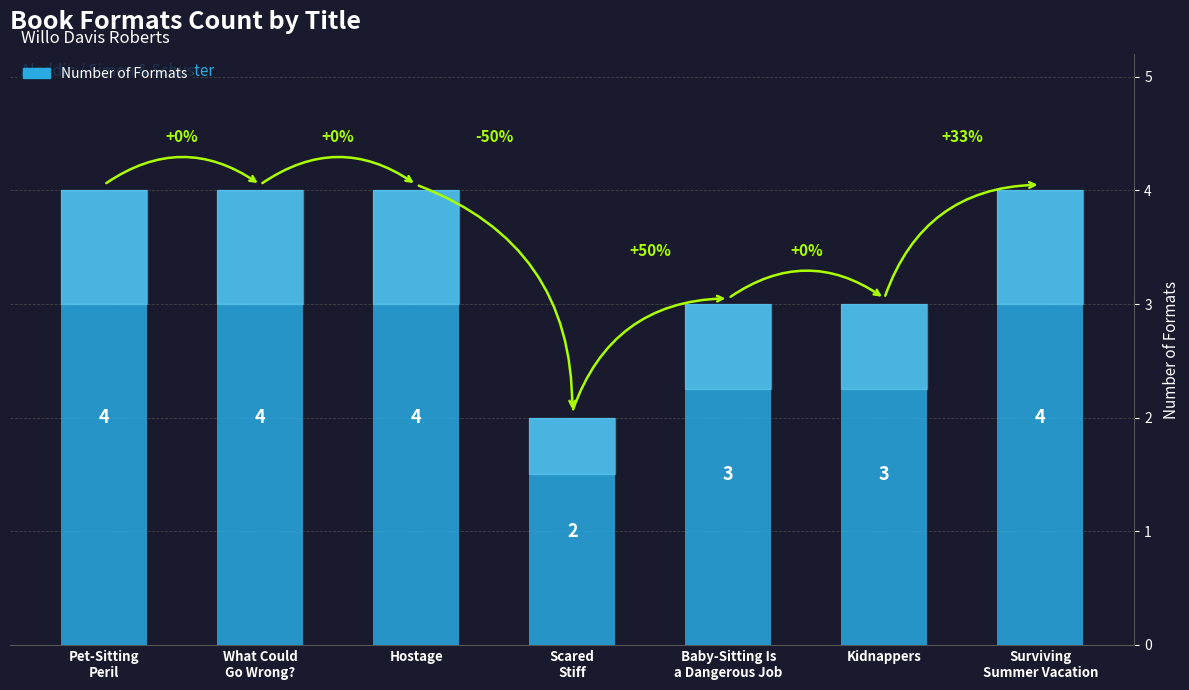

What is the difference between the maximum and second lowest values?

1